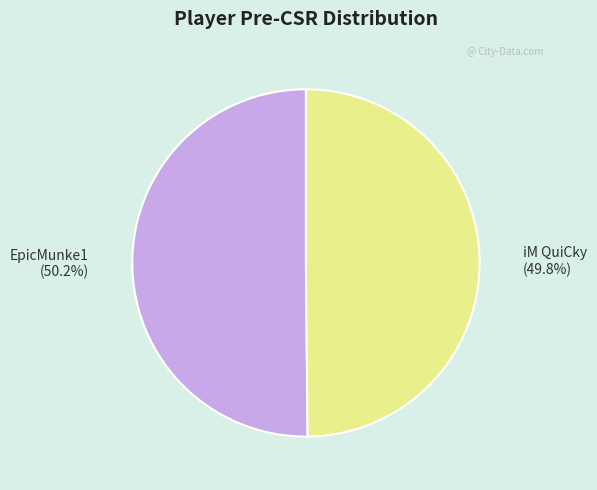

To the nearest percent, what is the average slice percentage?

50%